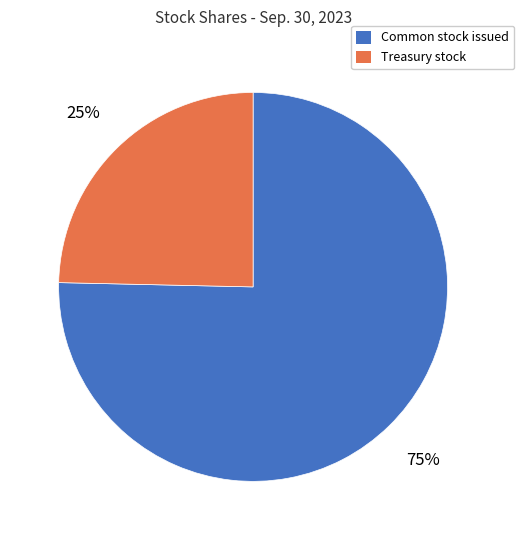

How many slices are in this pie chart?

2